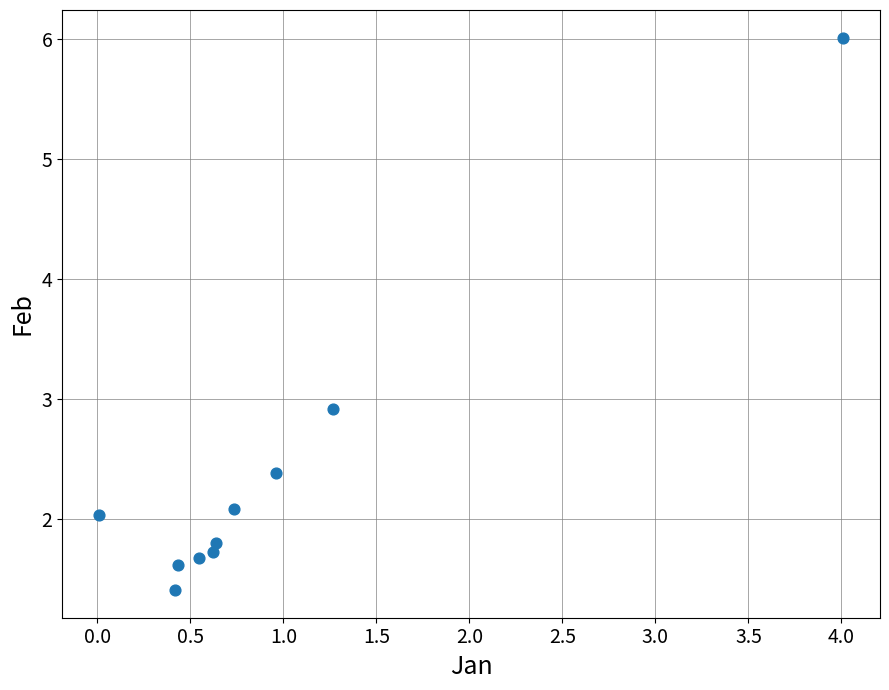

What is the range of Y values (max minus min)?

4.6